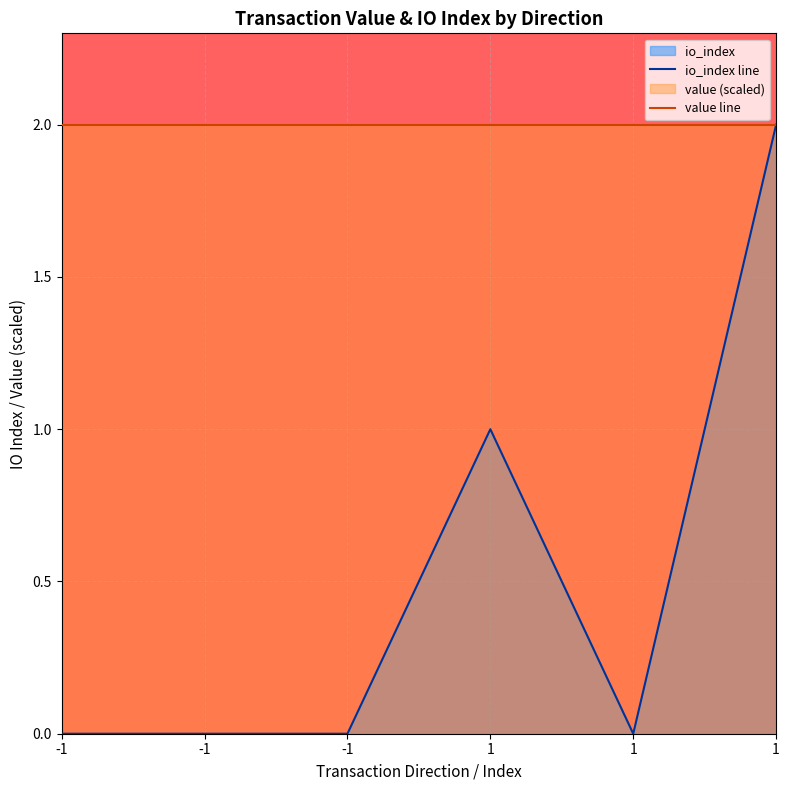

Rank the categories by io_index line value from lowest to highest.

-1, -1, -1, 1, 1, 1